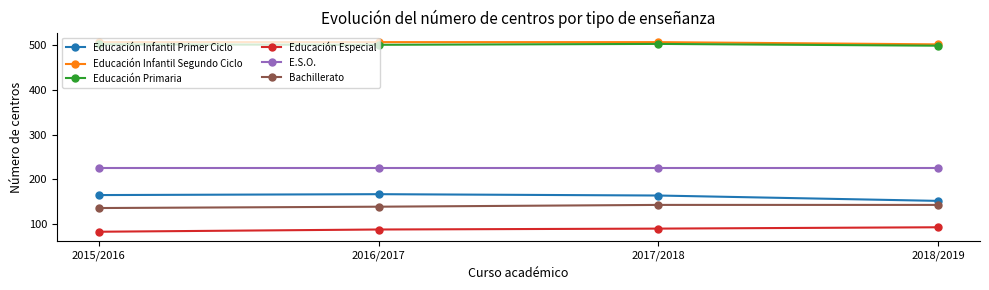

What is the difference between the highest and lowest values at 2016/2017?

419